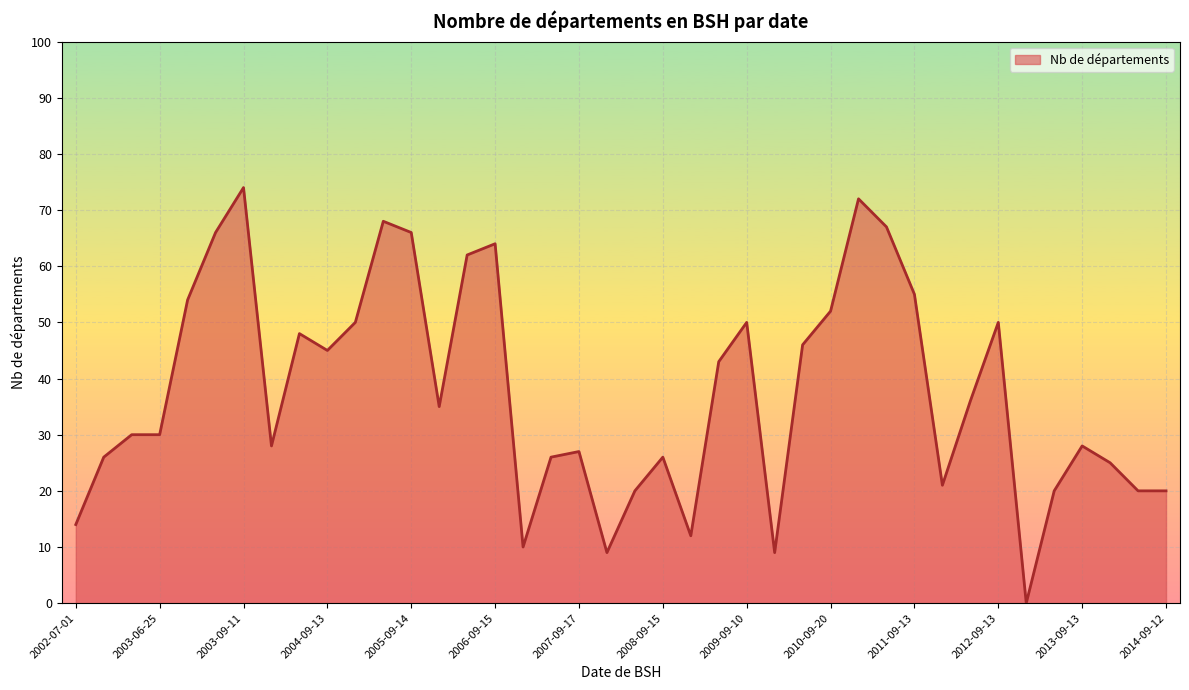

What is the difference between the maximum and minimum values?

74